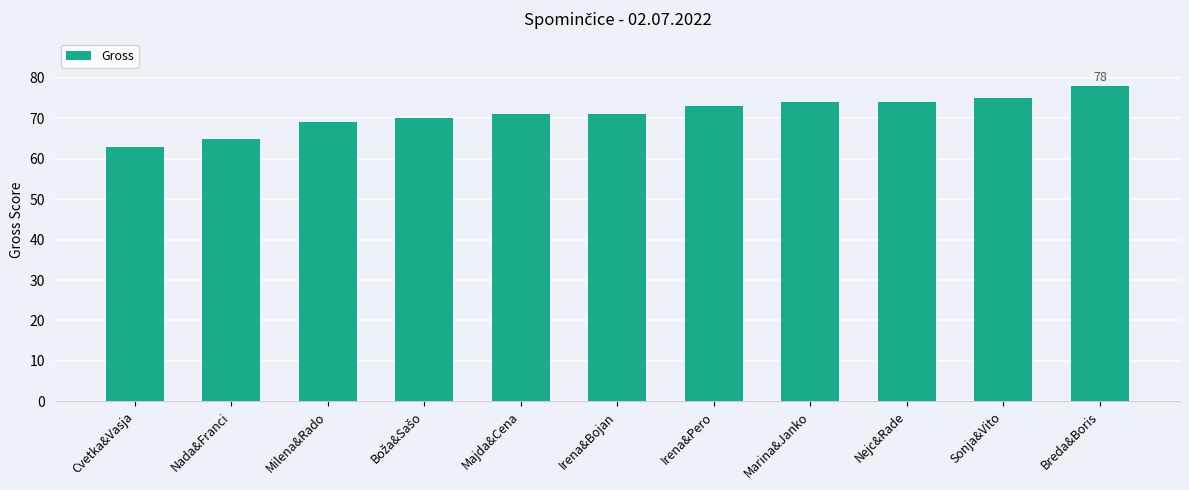

What is the approximate value at Nejc&Rade, to the nearest 10?

70